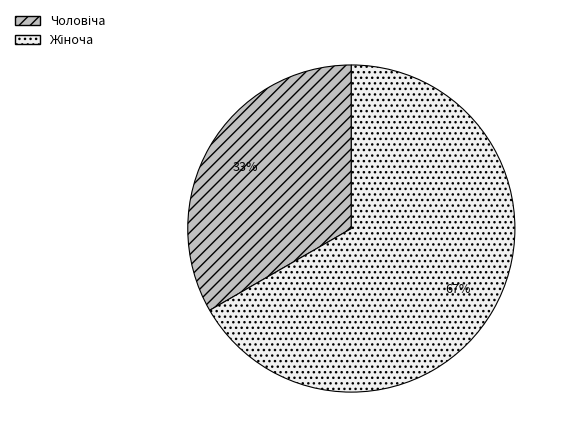

Is there any slice that represents more than half of the pie?

Yes